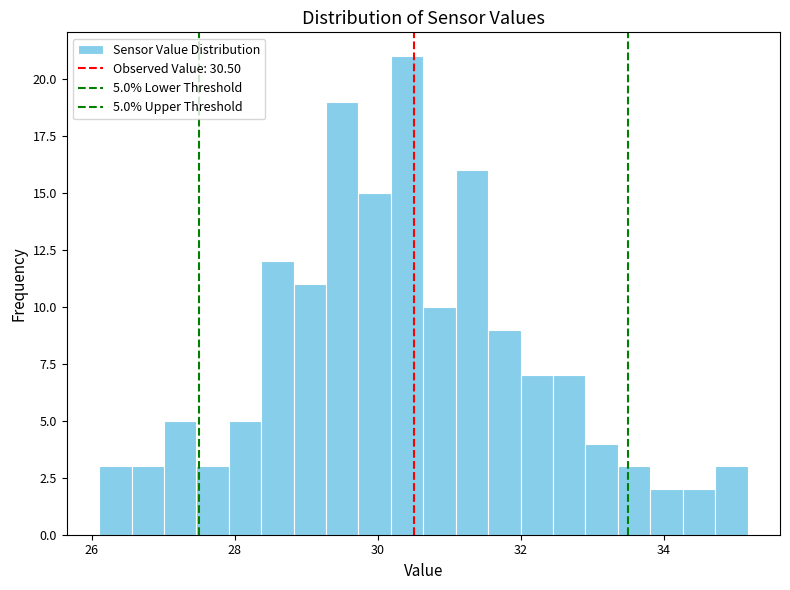

Around what value on the x-axis is the tallest bar? Give the approximate position of its centre, as read against the axis.

30.4